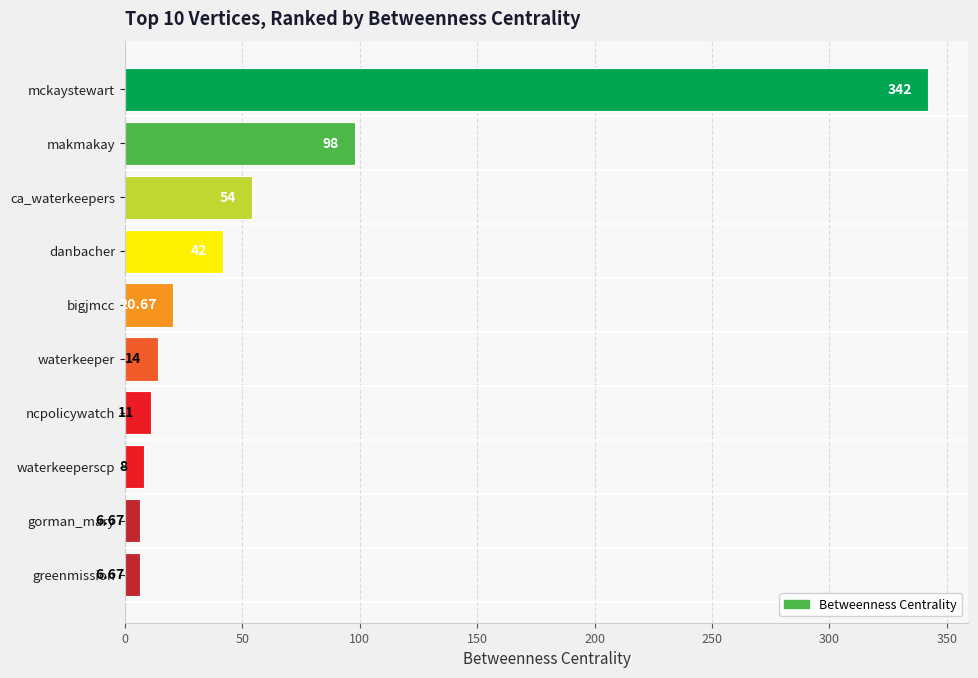

Which category has the highest value across all series?

mckaystewart